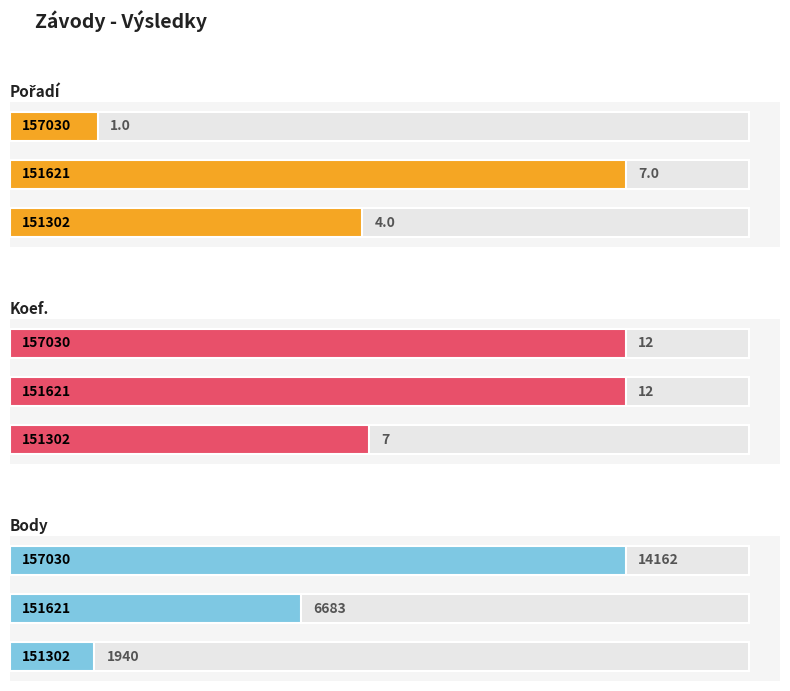

List the labels in order of Body value, largest first.

157030, 151621, 151302